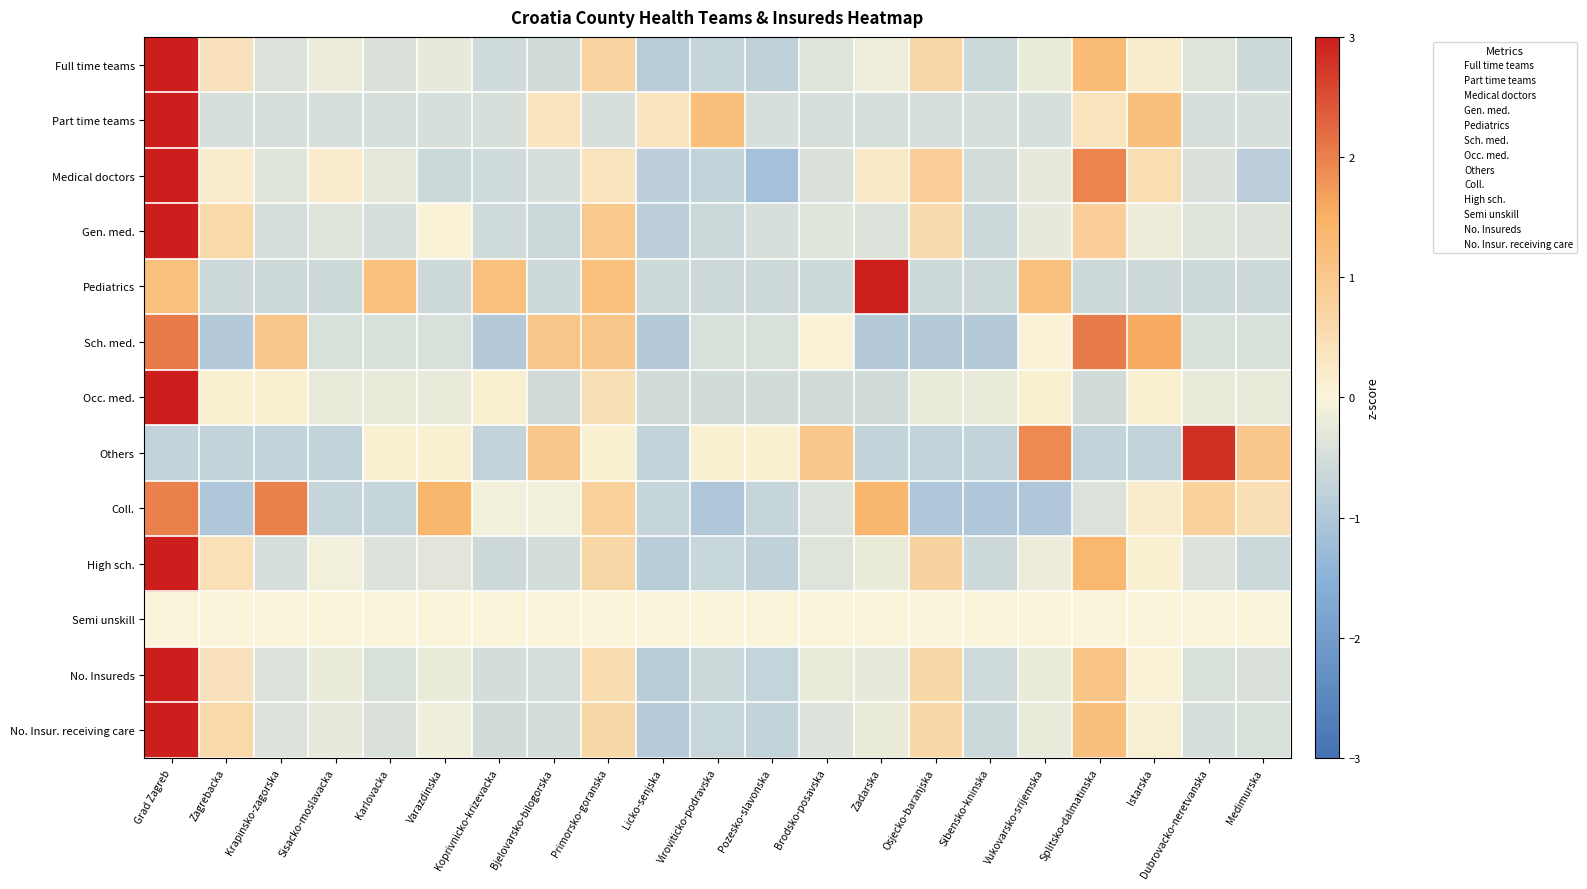

What is the smallest value displayed?

-1.2